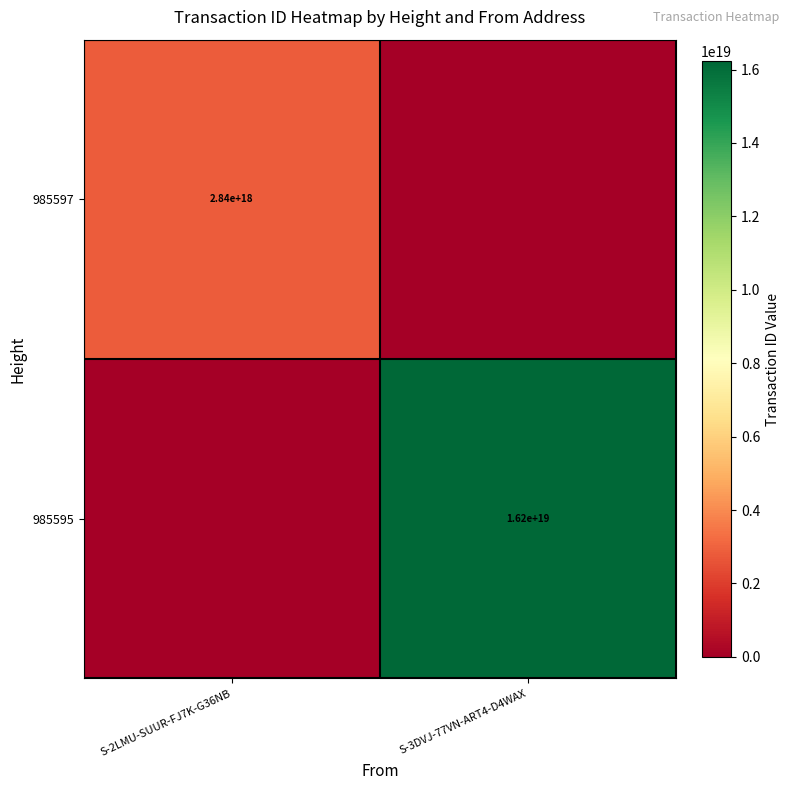

Is it true that 985597 equals 1300929052462936576 at S-2LMU-SUUR-FJ7K-G36NB?

False